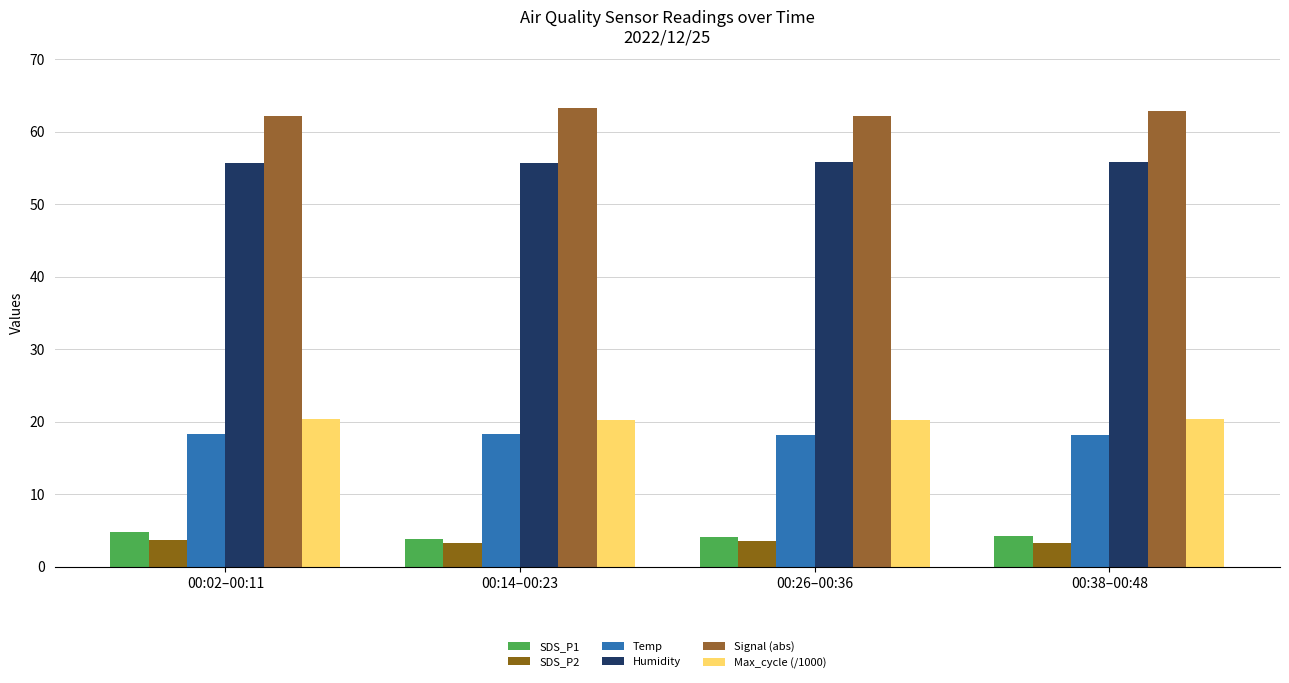

List the labels in order of Humidity value, largest first.

00:38–00:48, 00:26–00:36, 00:02–00:11, 00:14–00:23